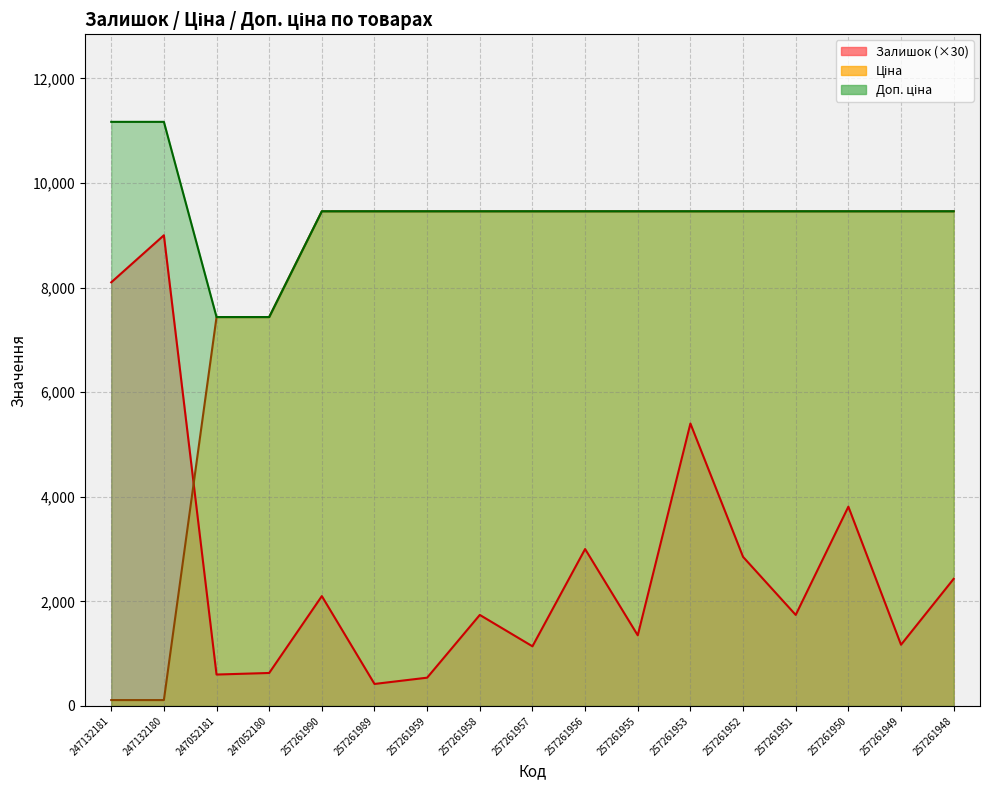

Is it true that Доп. ціна equals 9458.9 at 257261989?

True